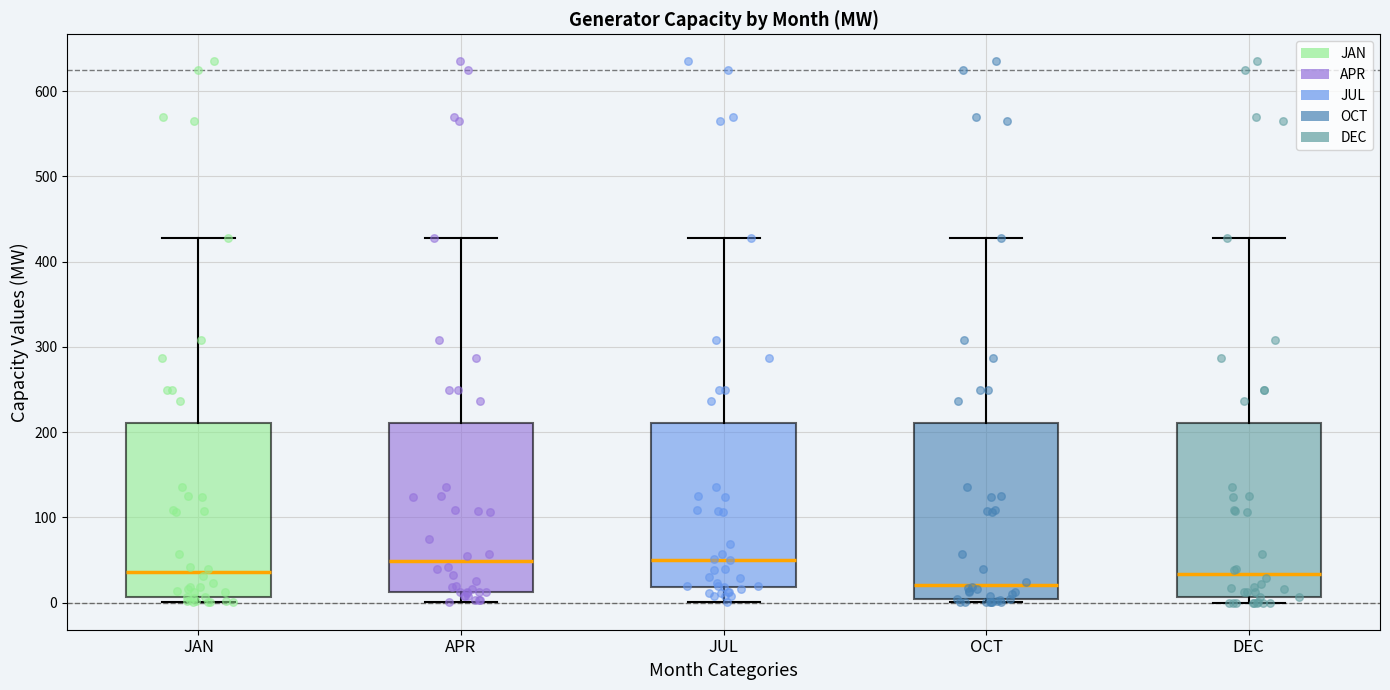

Reading left to right, read every box against the y-axis: the position of its median line, the range the box covers, and the ends of its whiskers. The values are not printed on the chart, so give them approximately, as read against the axis.

JAN: median 40, box 10 to 210, whiskers 0 to 430
APR: median 50, box 10 to 210, whiskers 0 to 430
JUL: median 50, box 20 to 210, whiskers 0 to 430
OCT: median 20, box 0 to 210, whiskers 0 (just below the box's lower edge) to 430
DEC: median 30, box 10 to 210, whiskers 0 to 430